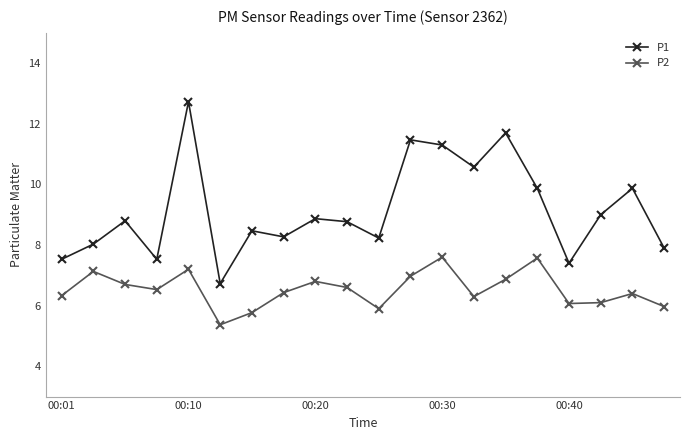

What are all the series names shown in the legend?

P1, P2